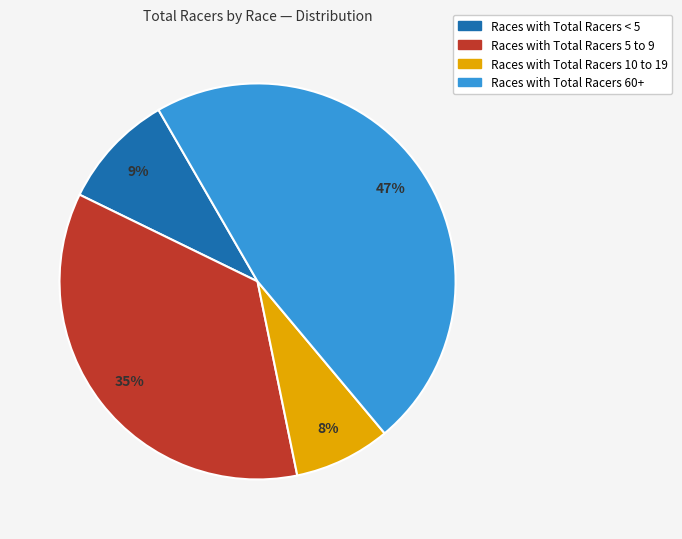

To the nearest percent, what is the average slice percentage?

25%